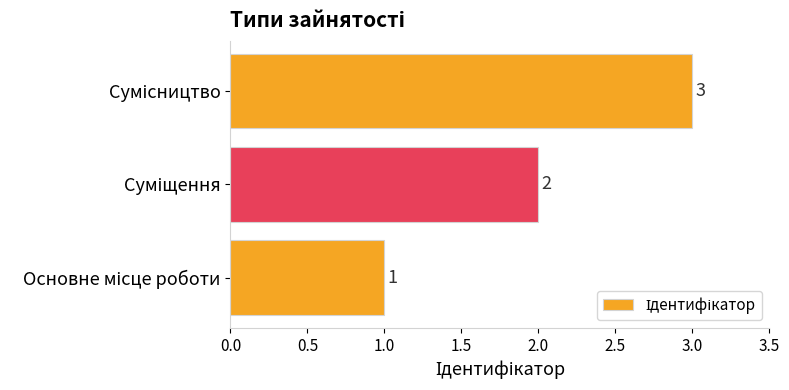

What is the greatest value displayed?

3